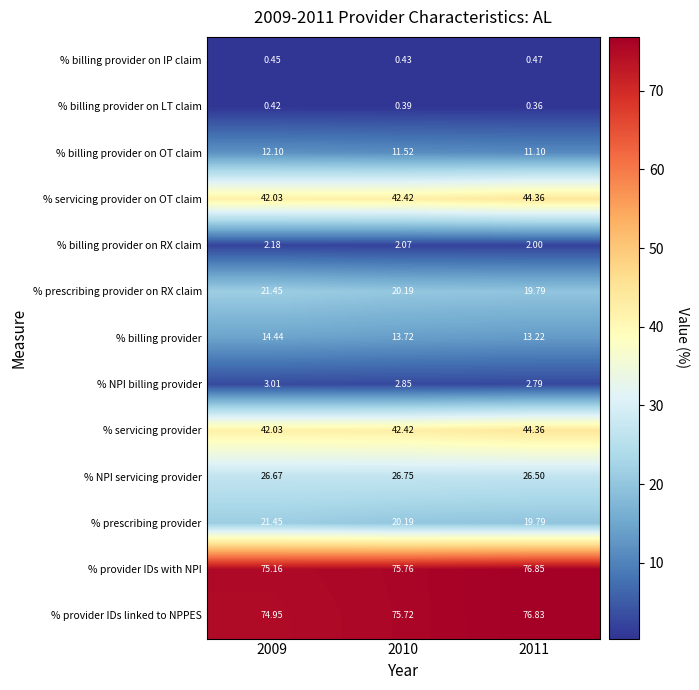

Is the value of % billing provider on RX claim at 2011 greater than the value of % billing provider on IP claim at 2011?

Yes